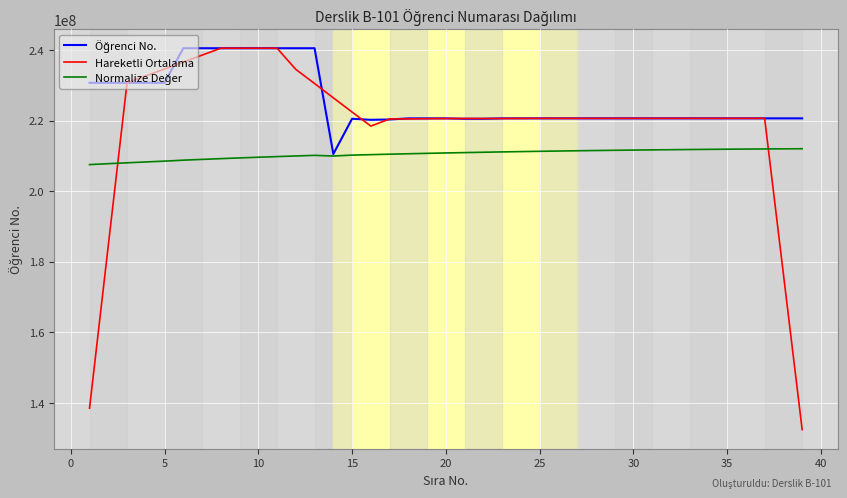

Which series has the widest spread of values?

Hareketli Ortalama